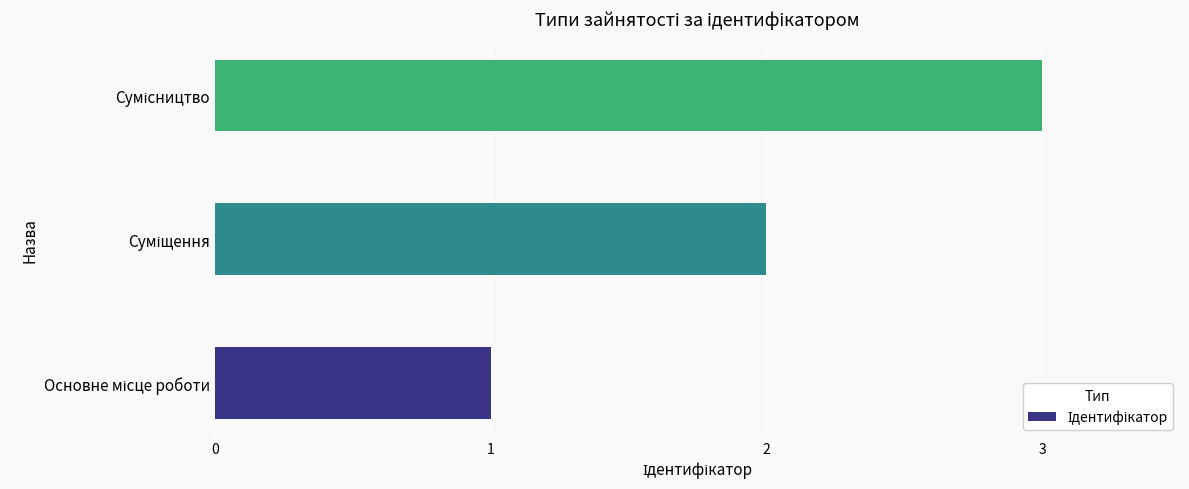

How many values are between 1 and 3?

3